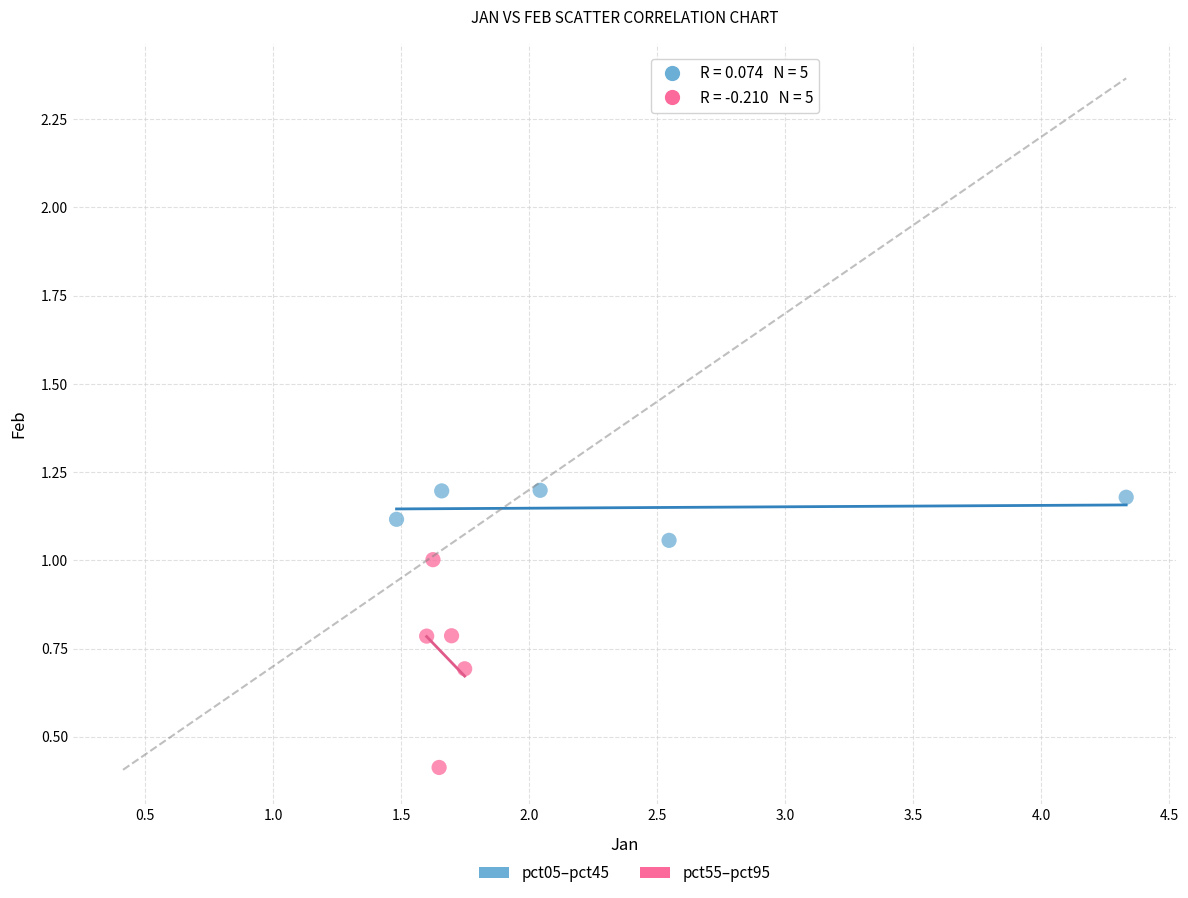

Which series reaches the maximum Y coordinate?

pct05–pct45